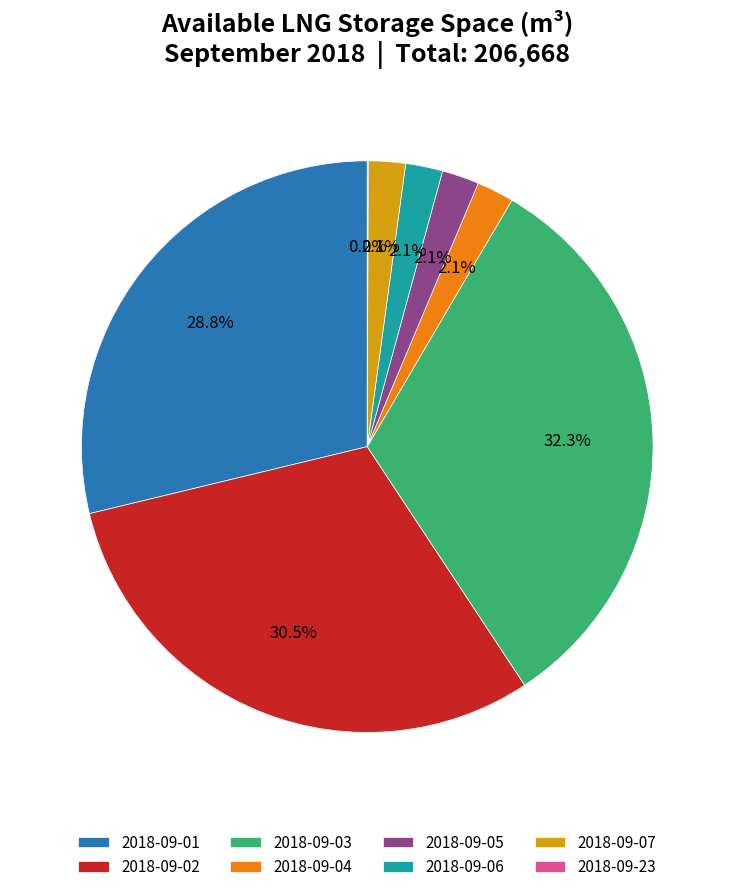

Combined, do 2018-09-07 and 2018-09-04 account for over 50%?

No